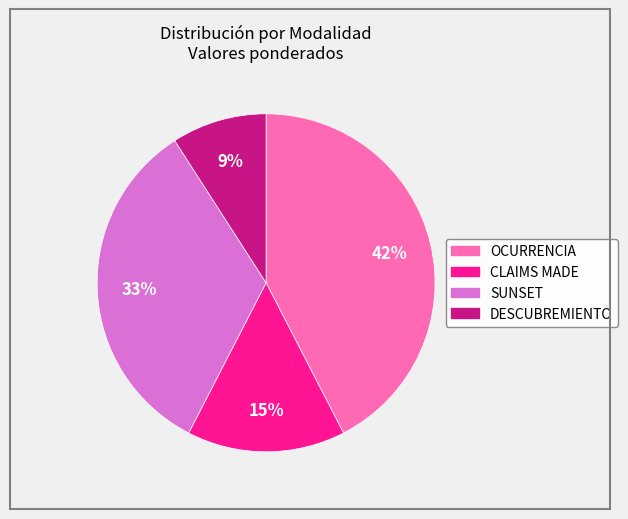

Is there a majority slice in this chart?

No